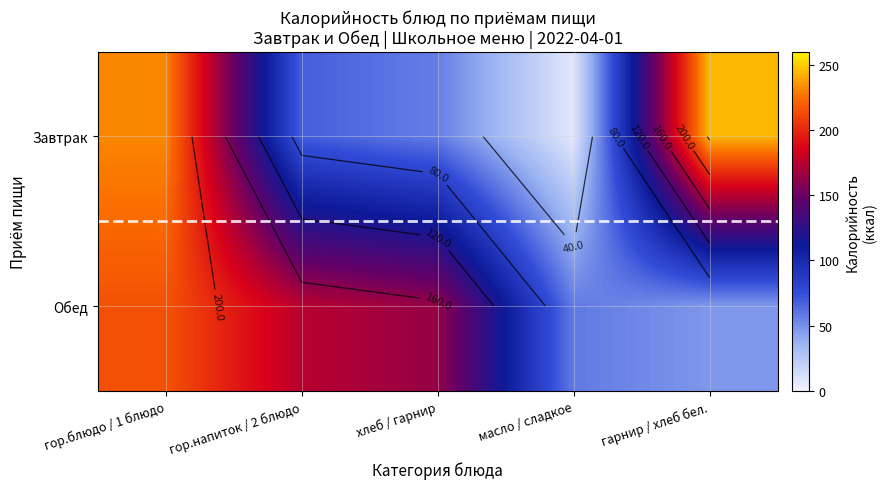

How many values in the Обед series exceed 163?

3